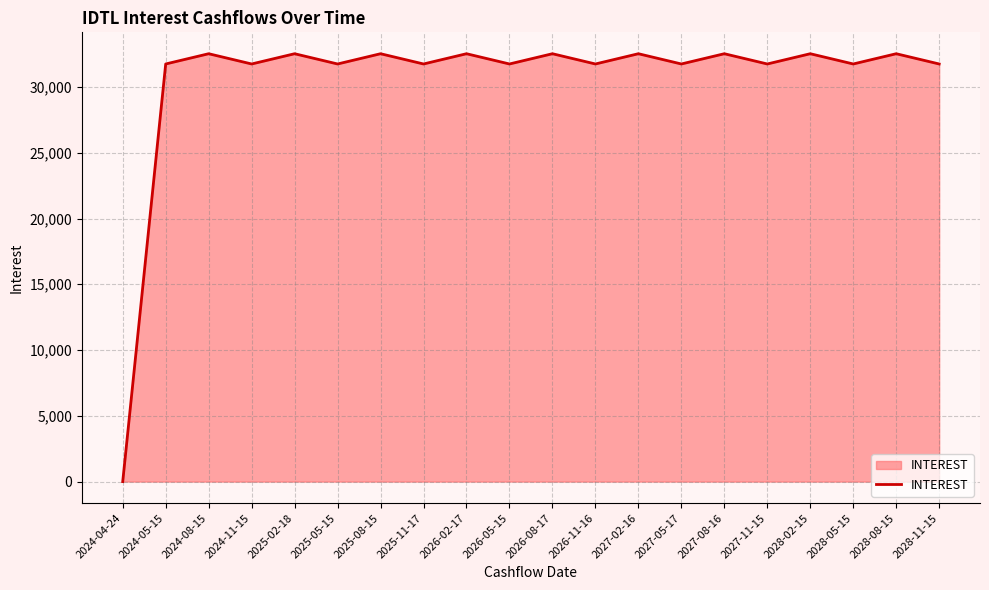

What is the sum of the values at 2025-02-18 and 2028-05-15?

64271.8